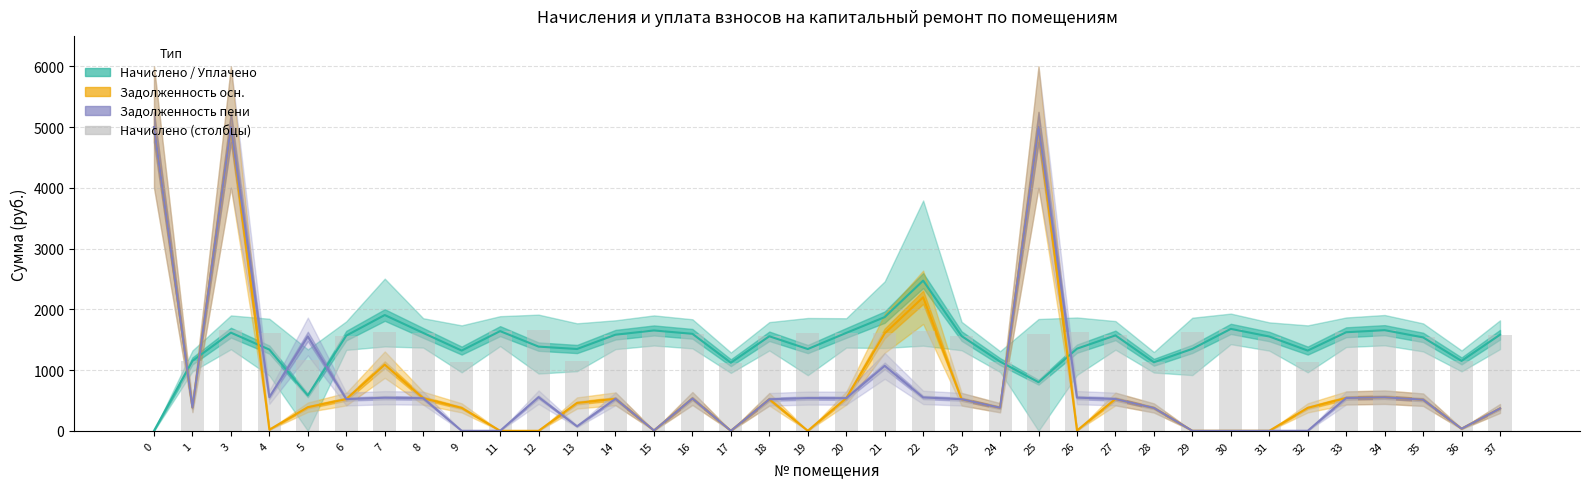

Where is Начислено / Уплачено (среднее) nearest to the value 1236?

9